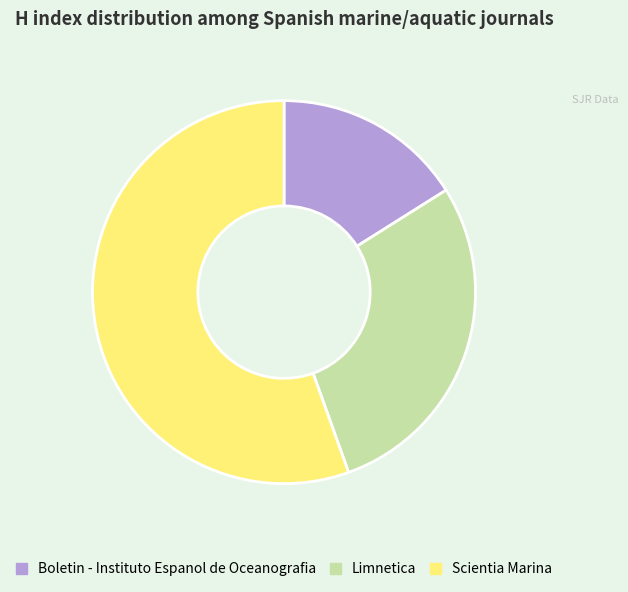

Which has a higher value, Scientia Marina or Limnetica?

Scientia Marina